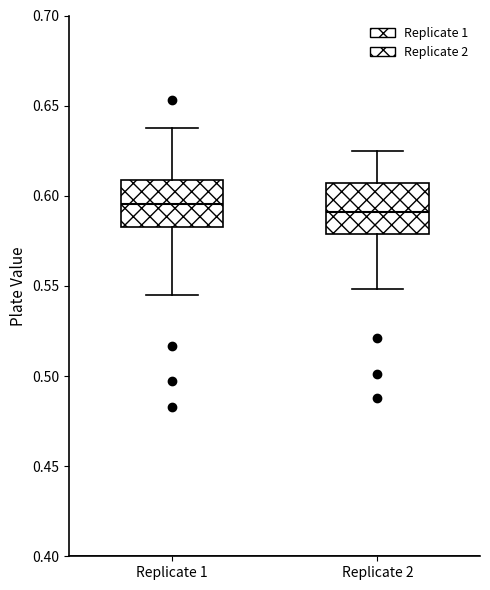

Reading left to right, read every box against the y-axis: the position of its median line, the range the box covers, and the ends of its whiskers. The values are not printed on the chart, so give them approximately, as read against the axis.

Replicate 1: median 0.595, box 0.585 to 0.610, whiskers 0.545 to 0.640
Replicate 2: median 0.590, box 0.580 to 0.605, whiskers 0.550 to 0.625